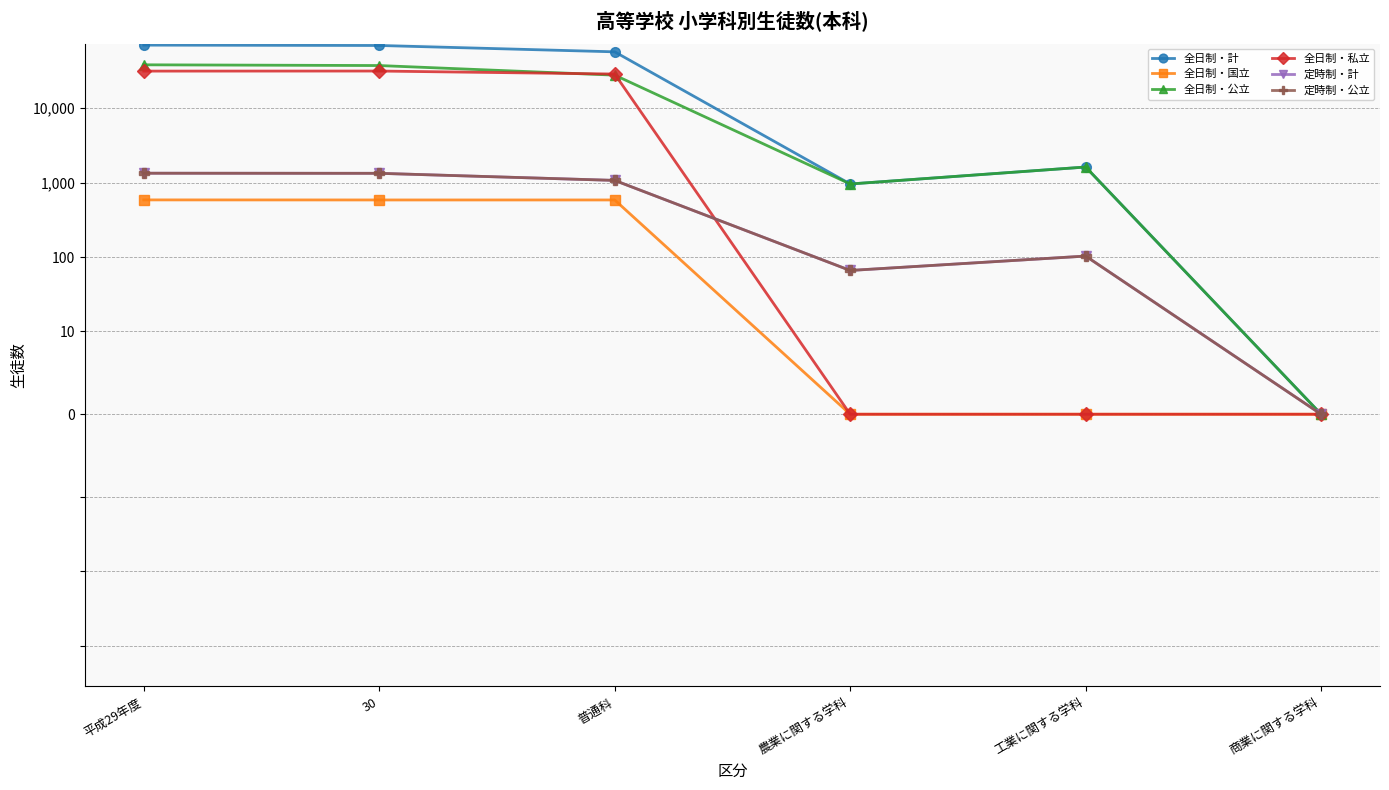

How many data points does each series have?

6